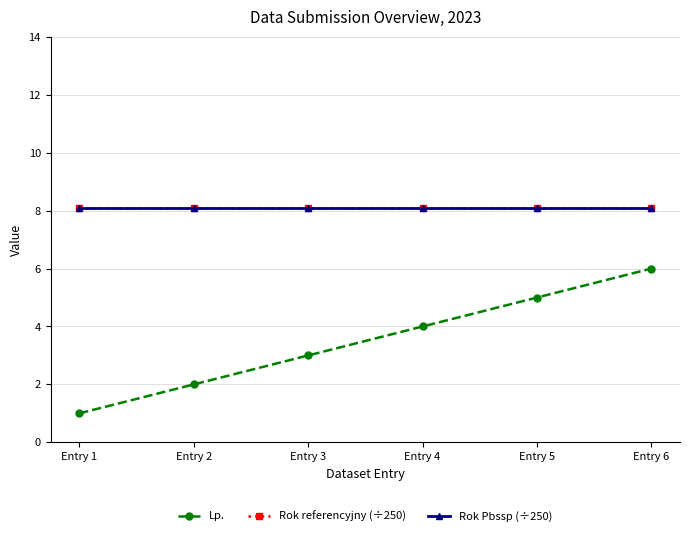

What is the value of the Lp. point at the 4th from the left?

4.0